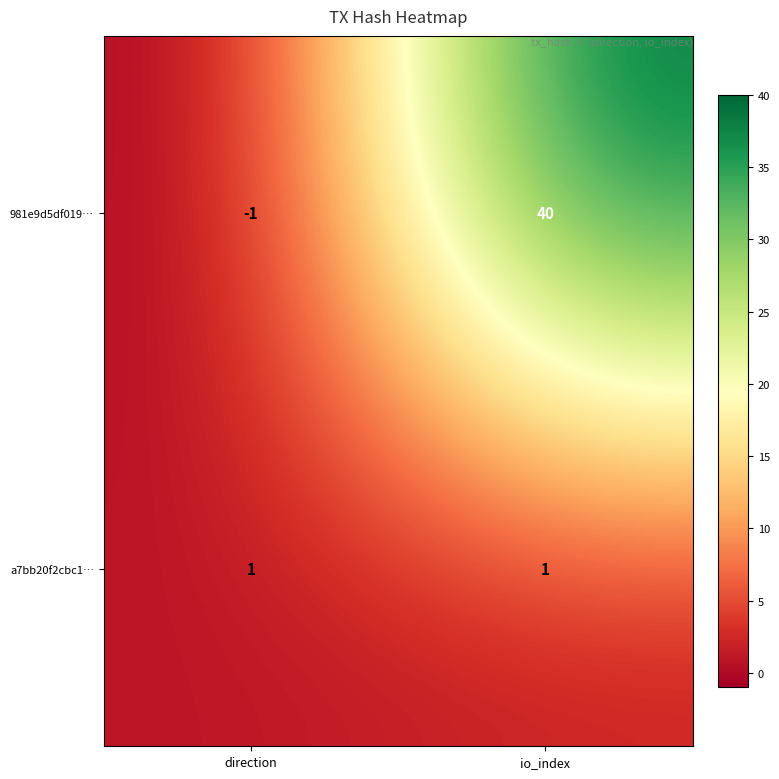

Rank the series by their average value, from lowest to highest.

a7bb20f2cbc1…, 981e9d5df019…